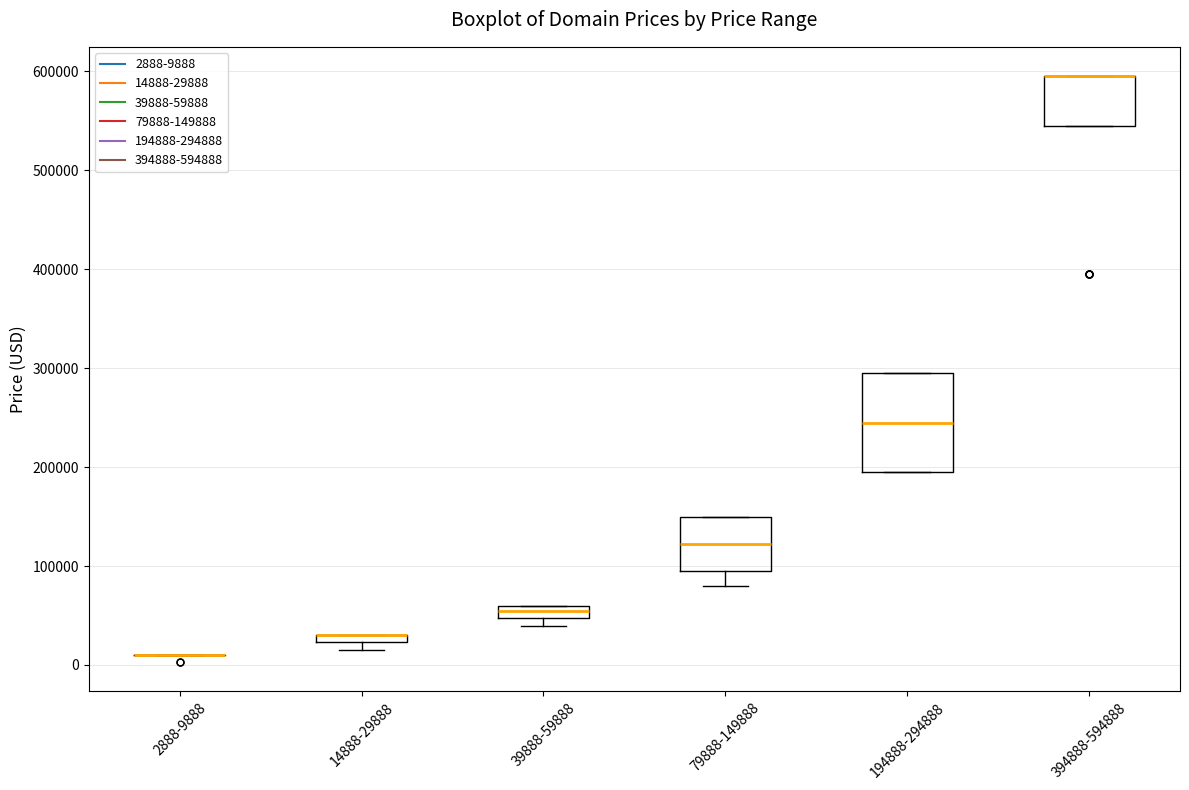

Which box is the tallest, from its lower edge to its upper edge?

194888-294888